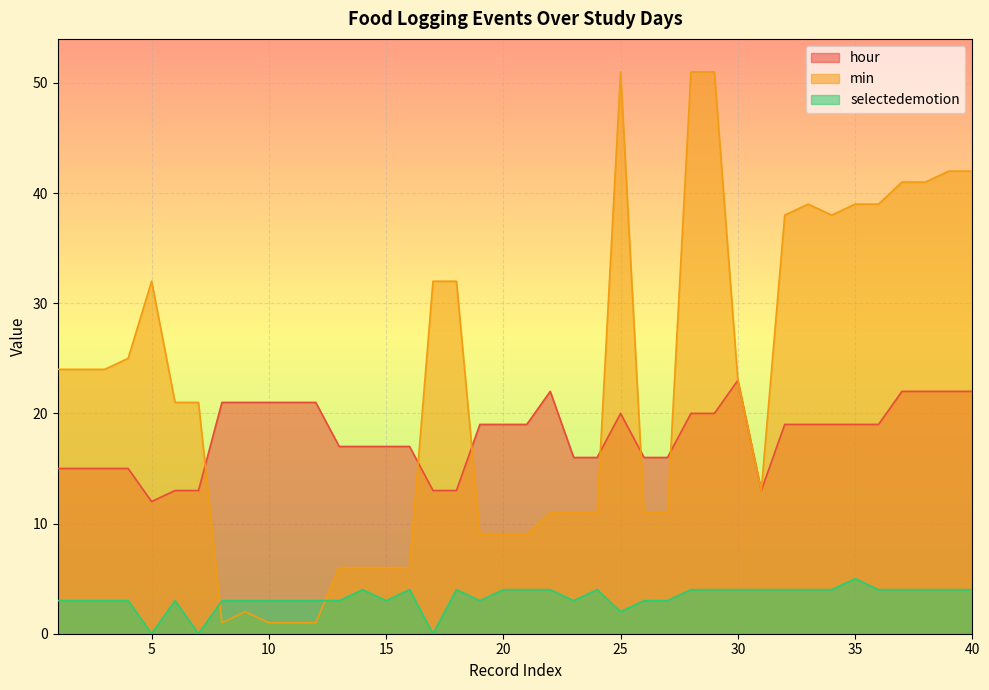

What is the total value across all series at 23?

30